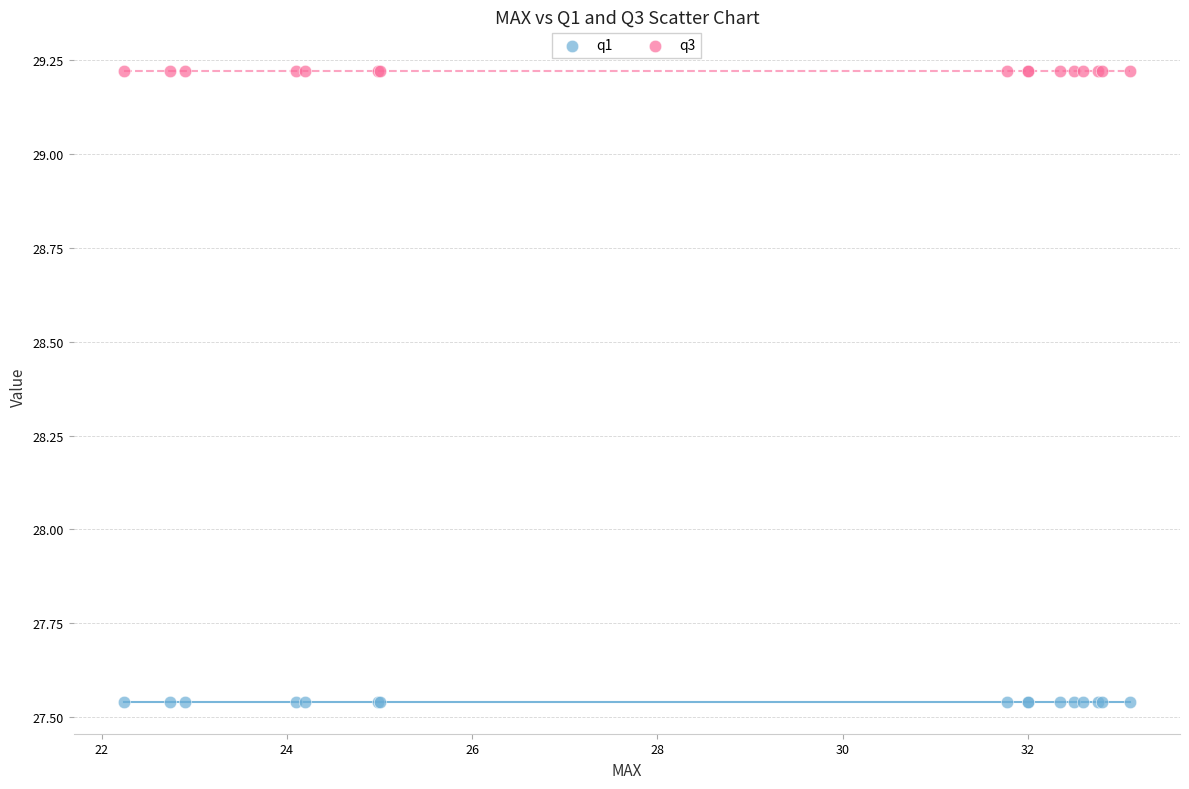

Which series reaches the minimum Y coordinate?

q1